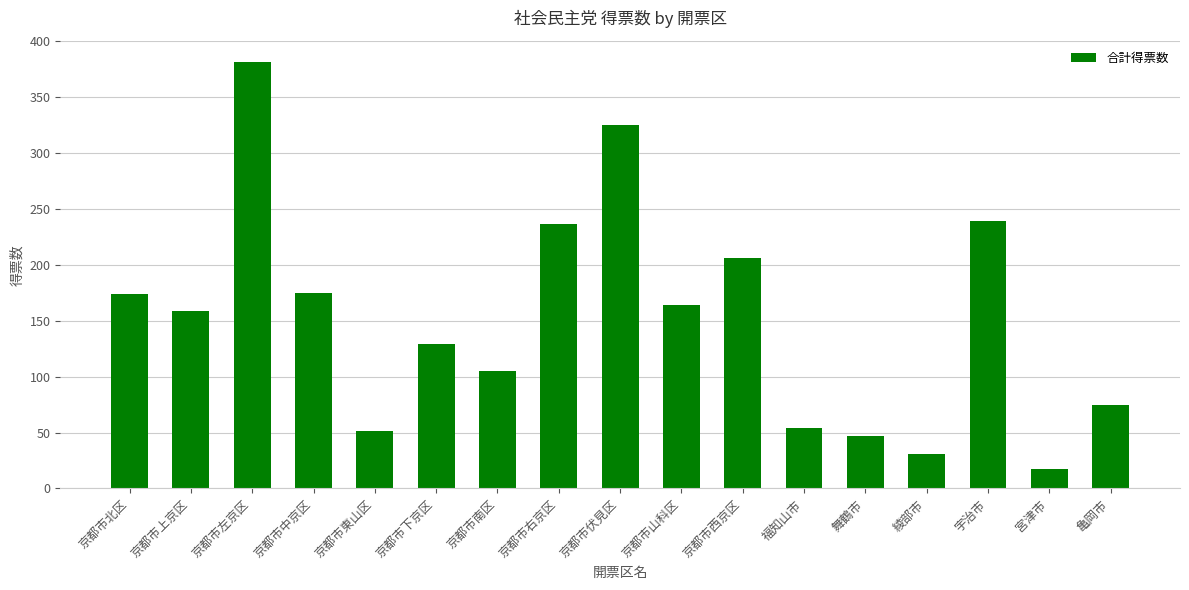

What is the average value?

151